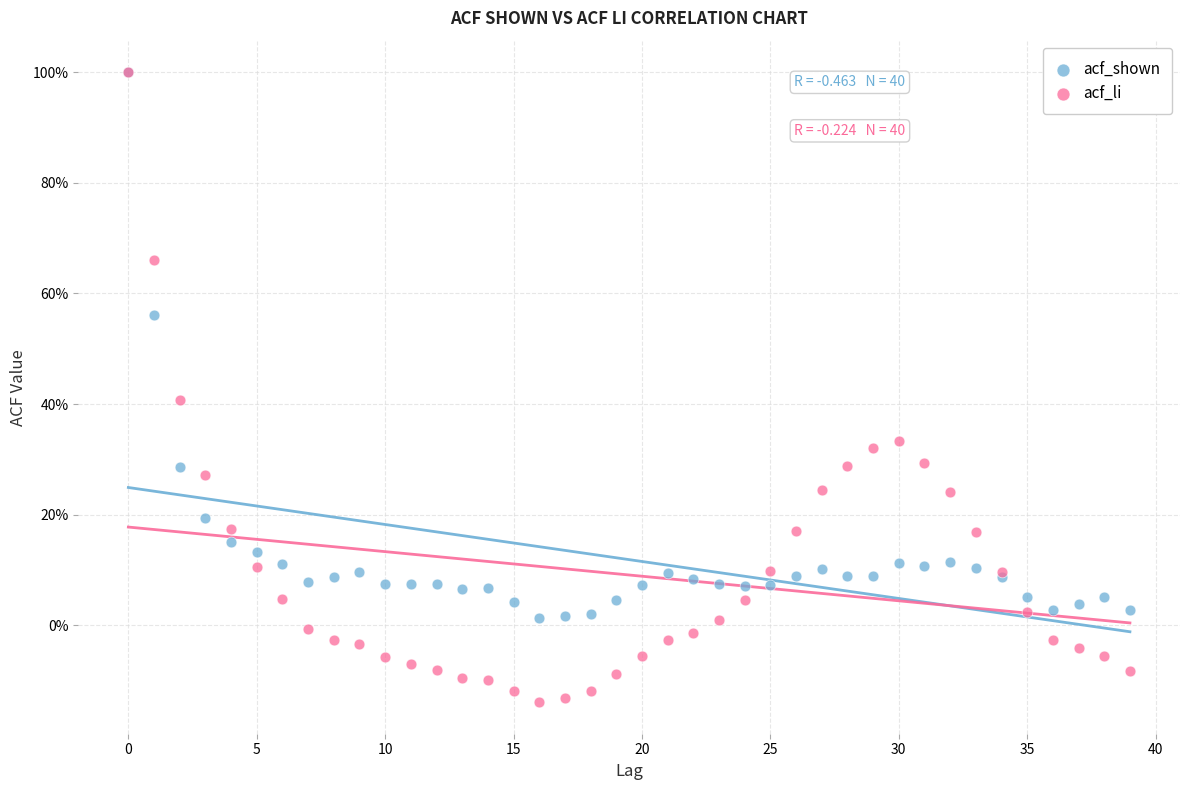

What are all the series names shown in the legend?

acf_shown, acf_li